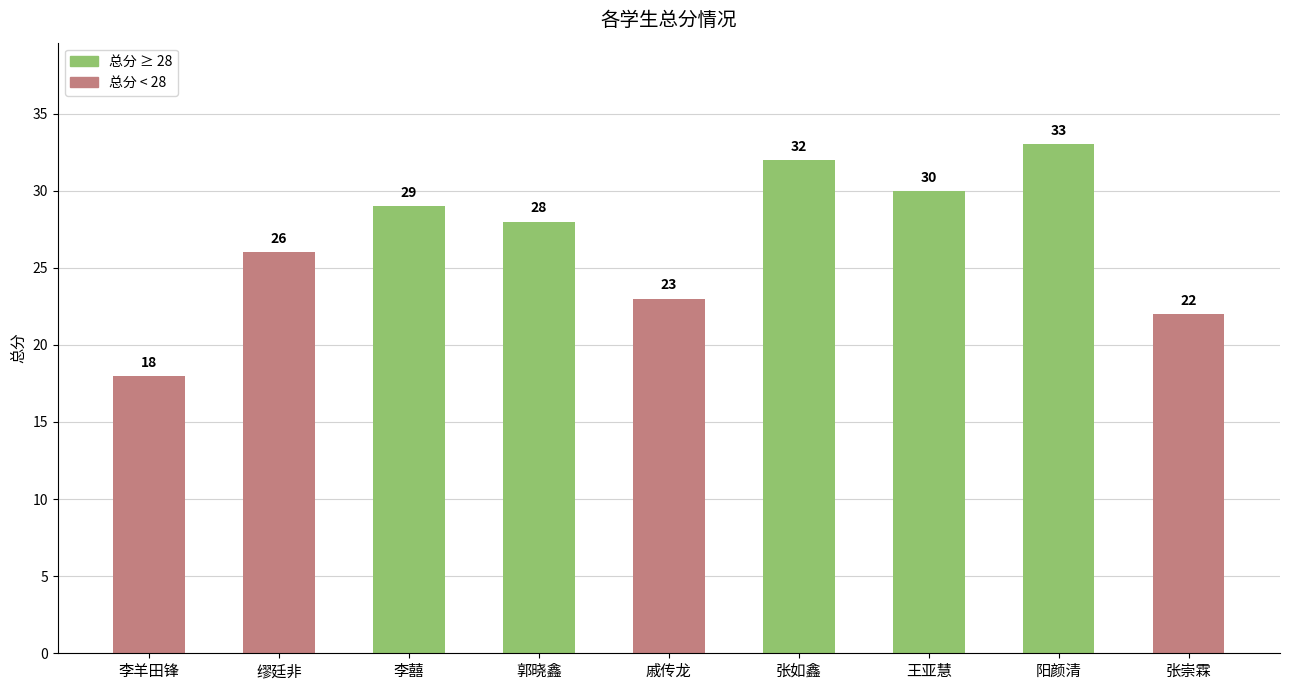

What value does the data have at 阳颜清, to the nearest 10?

30